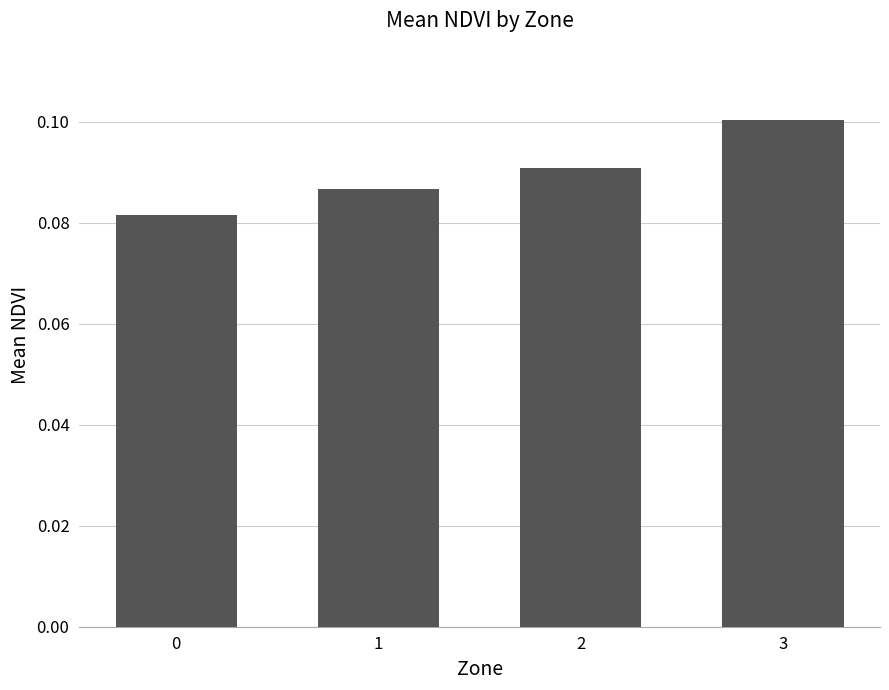

What is the sum of all values?

0.4